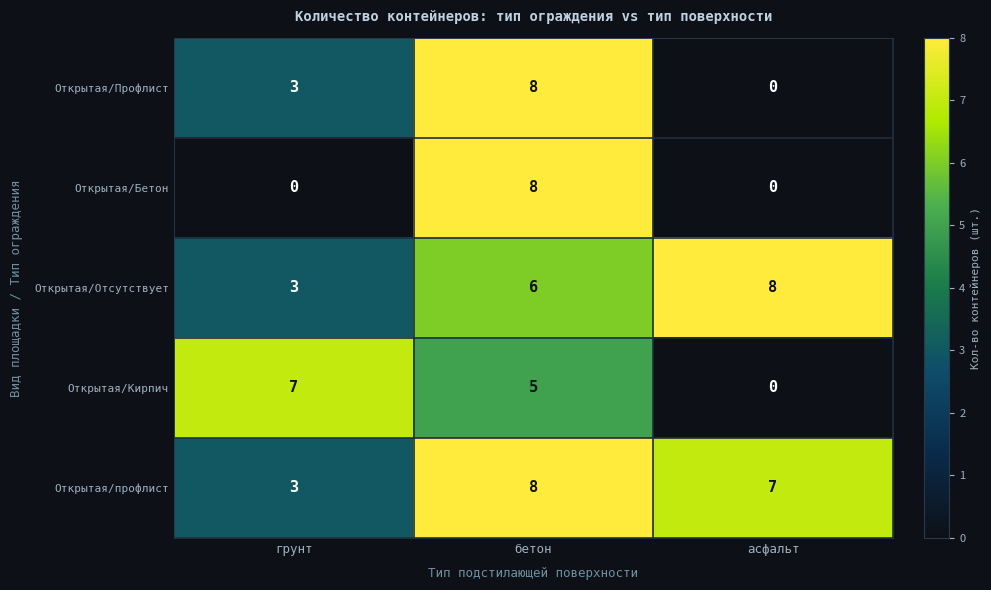

Reading left to right, list all the values displayed in this chart.

Открытая/Профлист: 3	8	0
Открытая/Бетон: 0	8	0
Открытая/Отсутствует: 3	6	8
Открытая/Кирпич: 7	5	0
Открытая/профлист: 3	8	7